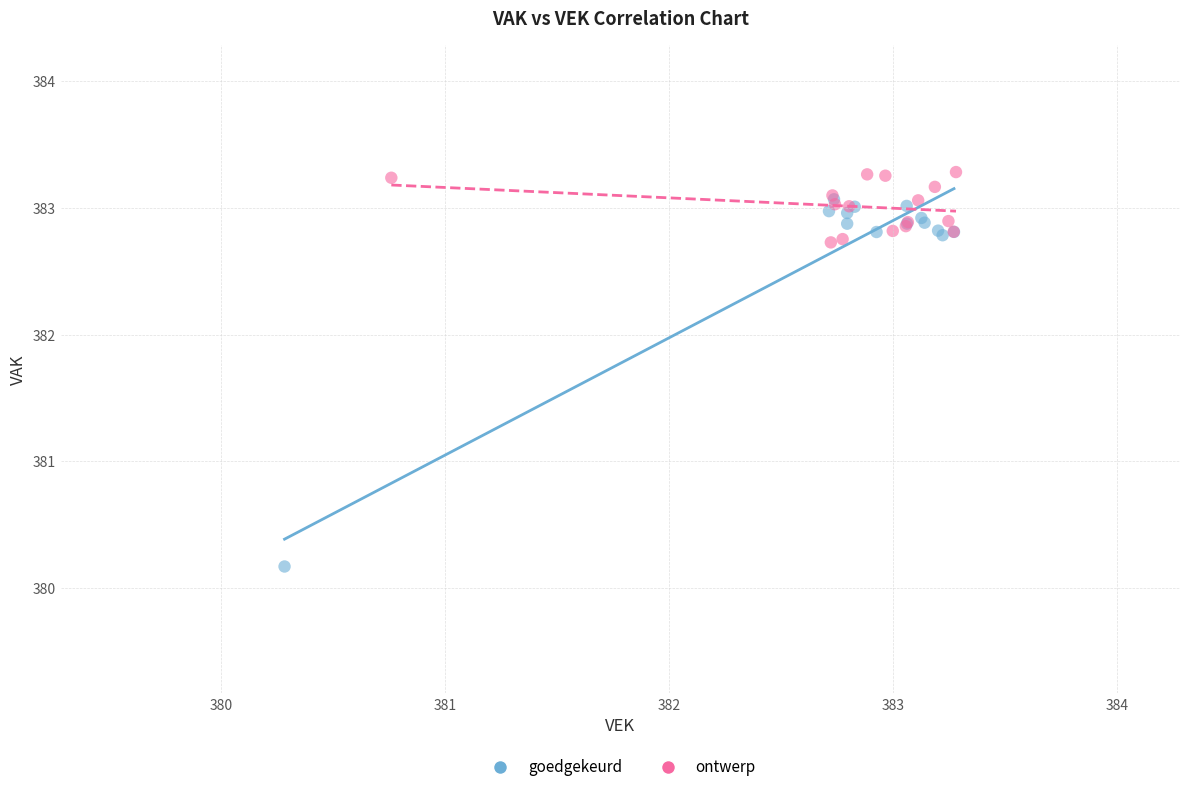

Which series contains the highest Y value?

ontwerp